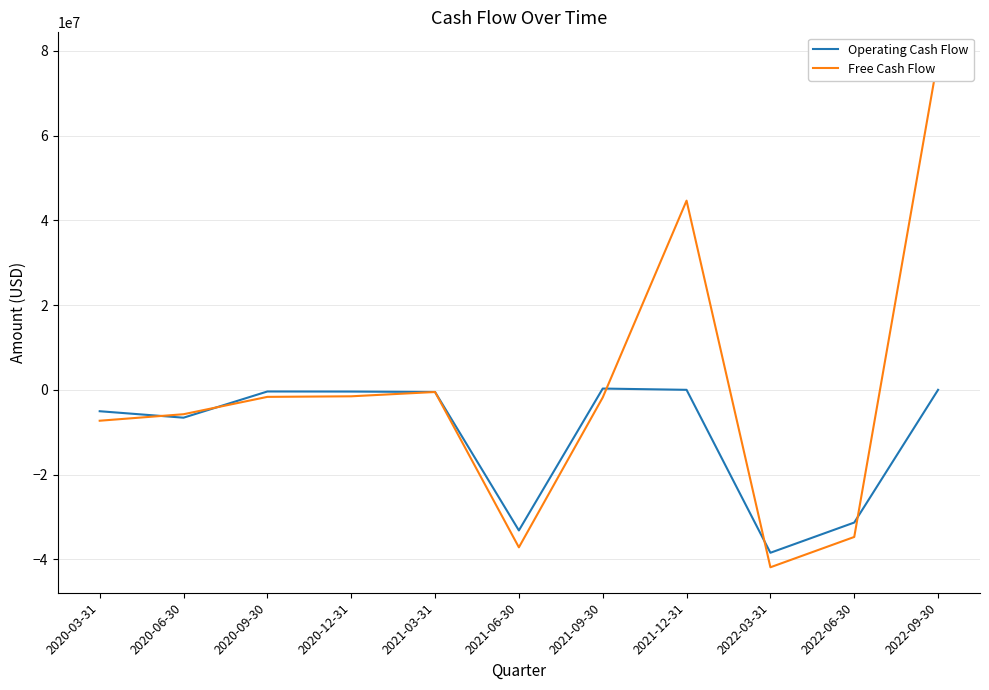

How many values in Free Cash Flow are above zero?

2